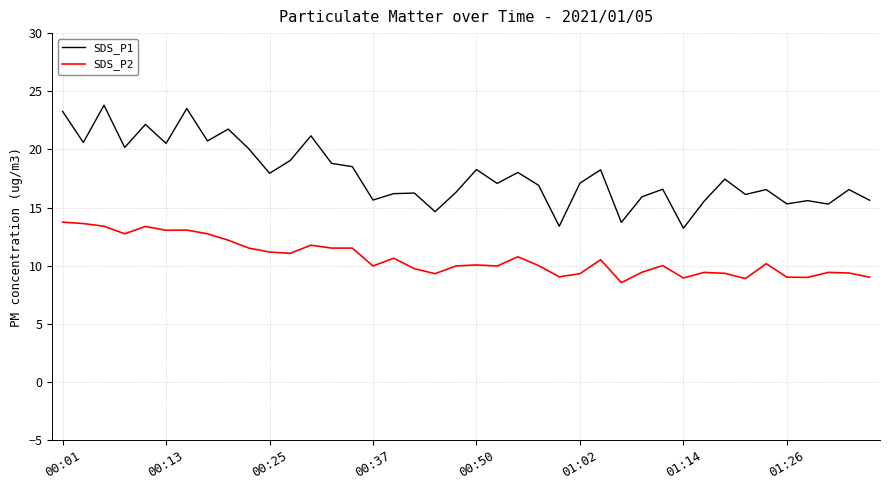

Count the number of data series in this chart.

2